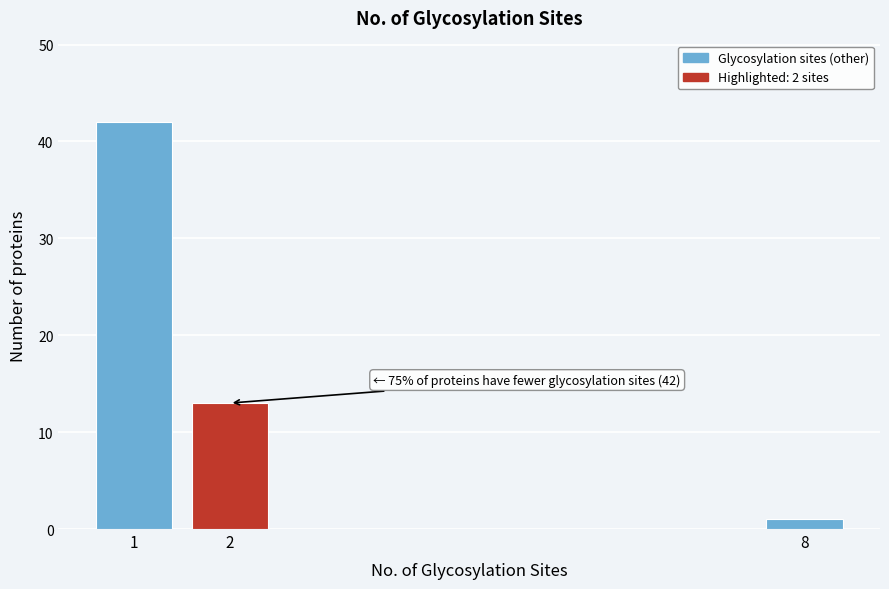

Reading left to right, what are all the values shown in this chart?

42	13	1